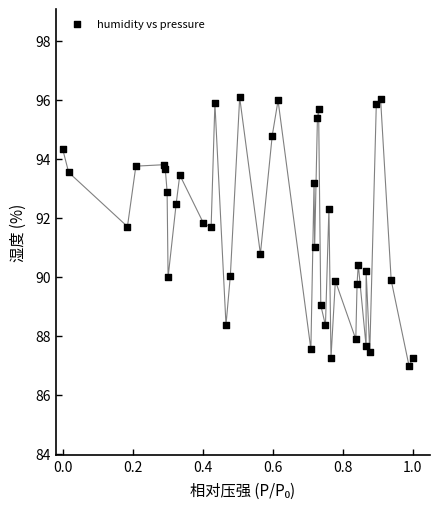

What is the range of Y values (max minus min)?

9.1